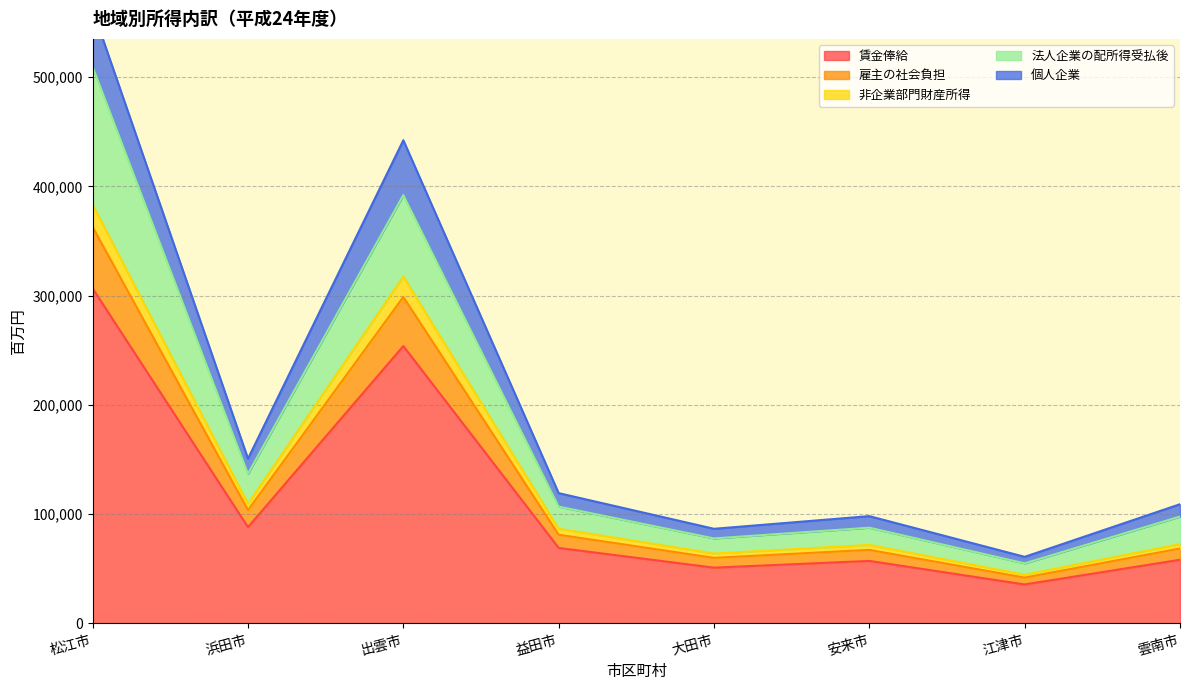

True or false: 雇主の社会負担 and 賃金俸給 intersect in this chart.

False